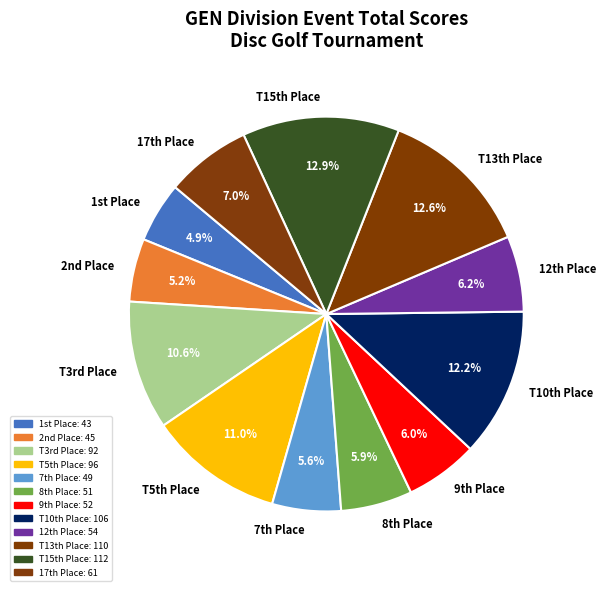

What is the total percentage of T5th Place and T10th Place?

23.2%